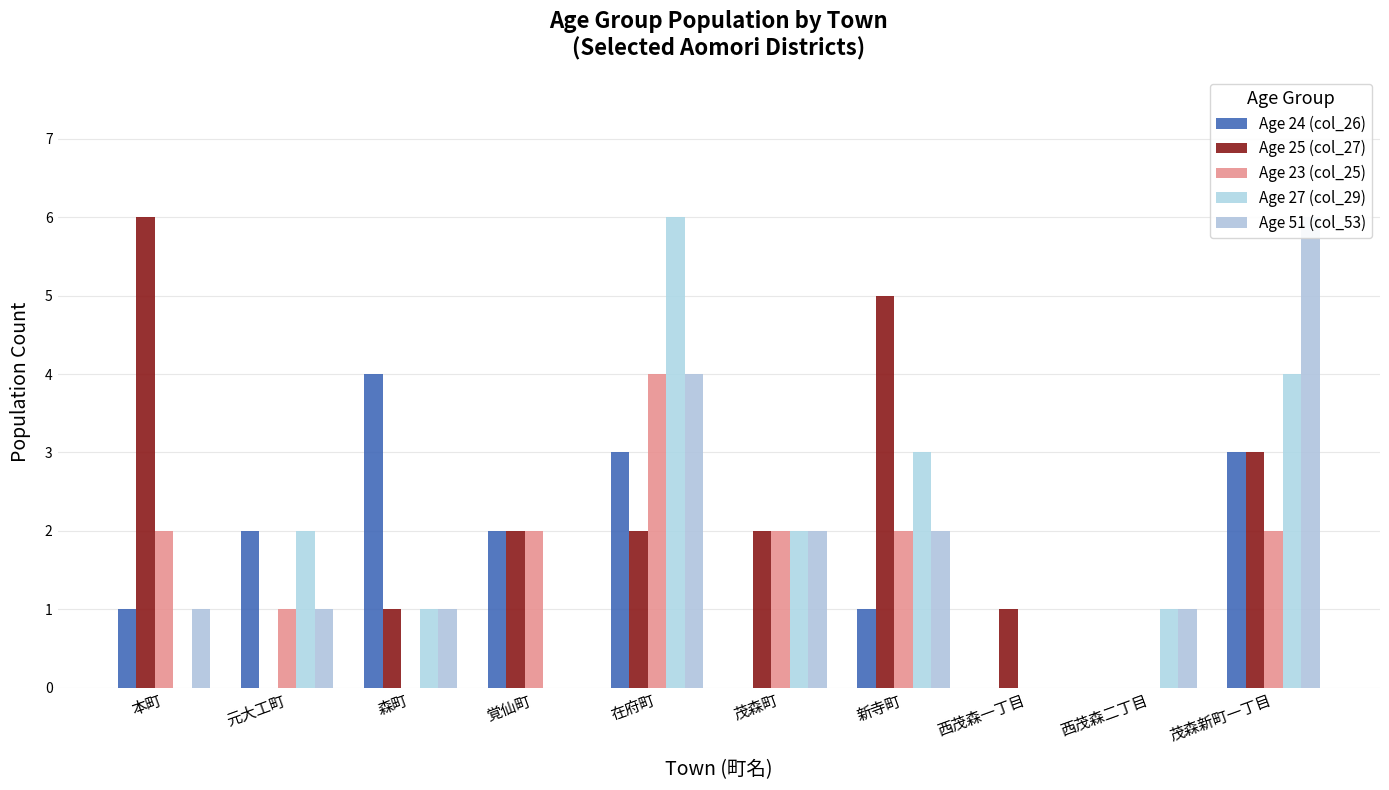

What is the difference between the maximum and minimum values in the Age 23 (col_25) series?

4